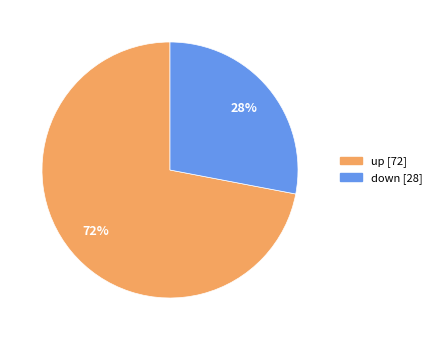

Combined, do down and up account for over 50%?

Yes